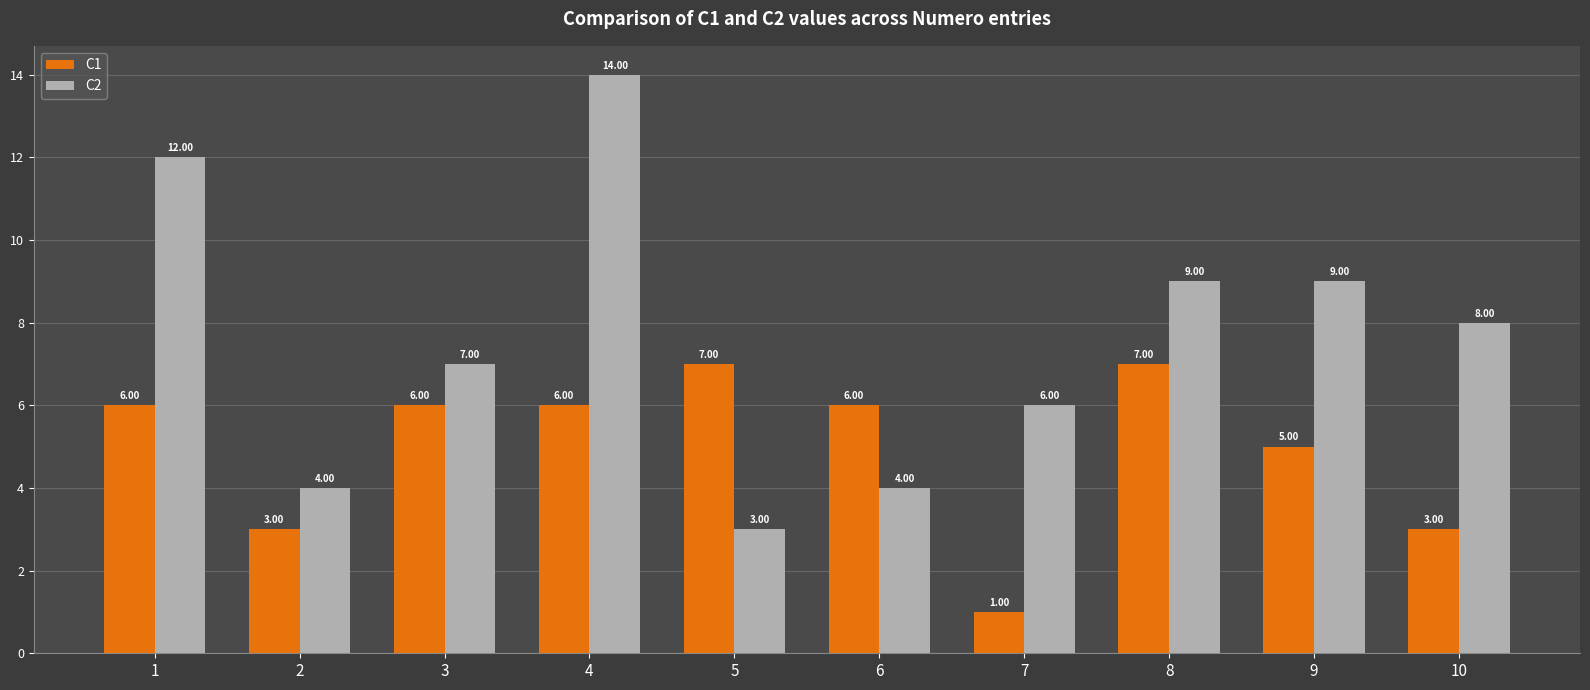

Which category has the lowest value in the C1 series?

7